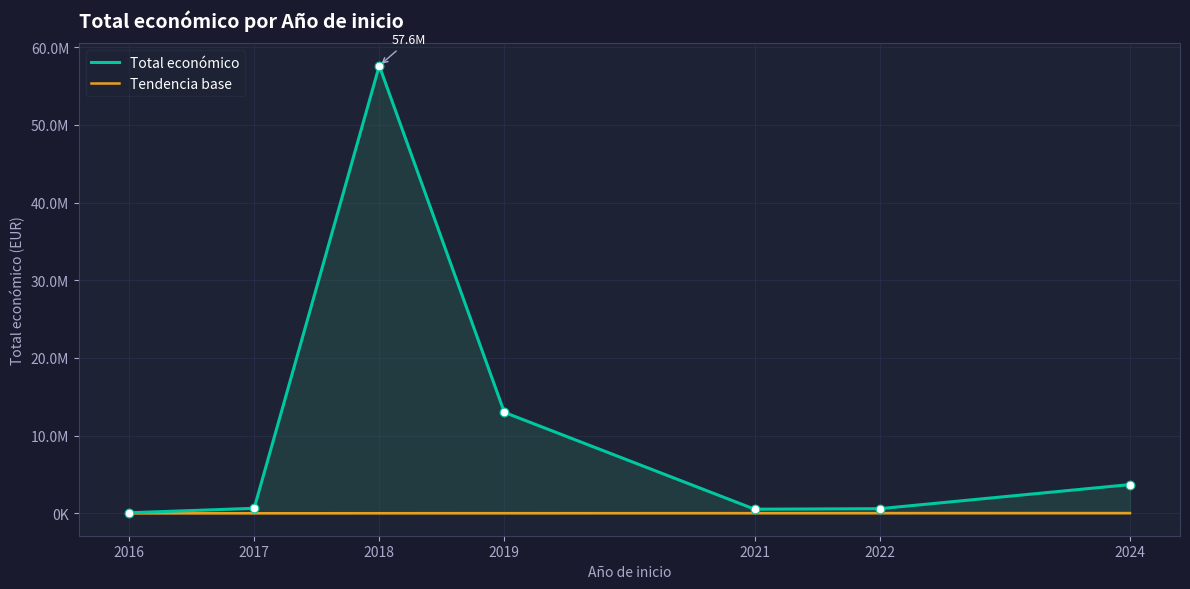

At how many categories does at least one series exceed 22485948?

1